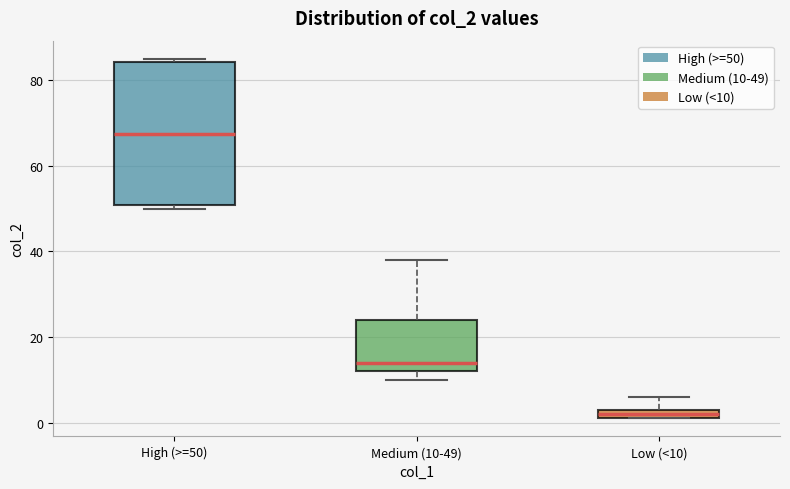

Which box's median line is the highest?

High (>=50)